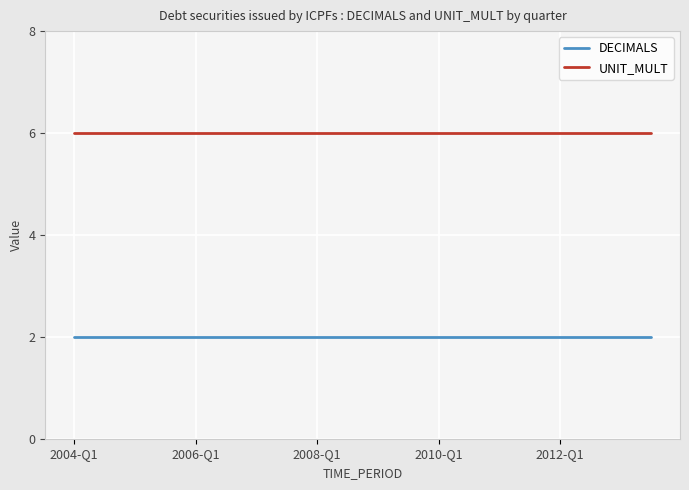

Reading left to right, transcribe all the data shown in this chart.

DECIMALS: 2	2	2	2	2	2	2	2	2	2	2	2	2	2	2	2	2	2	2	2
UNIT_MULT: 6	6	6	6	6	6	6	6	6	6	6	6	6	6	6	6	6	6	6	6